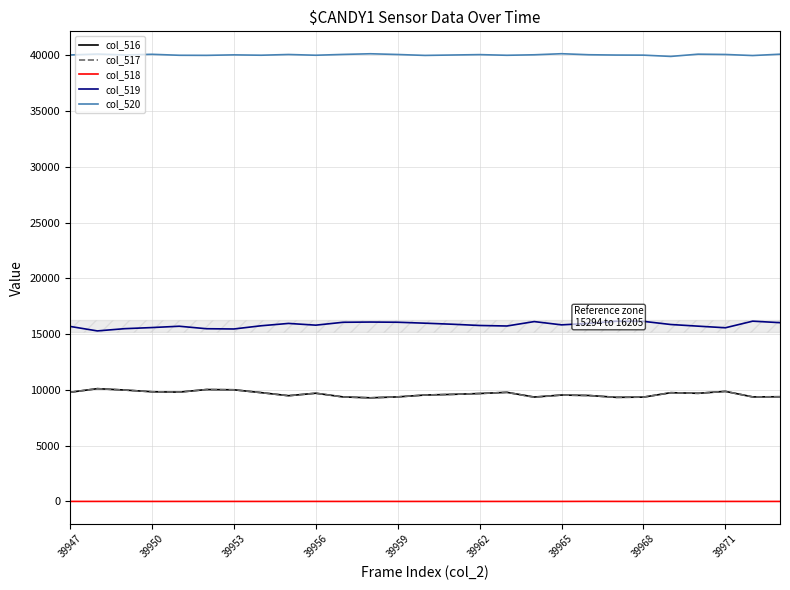

True or false: col_520 and col_516 cross at least once.

False